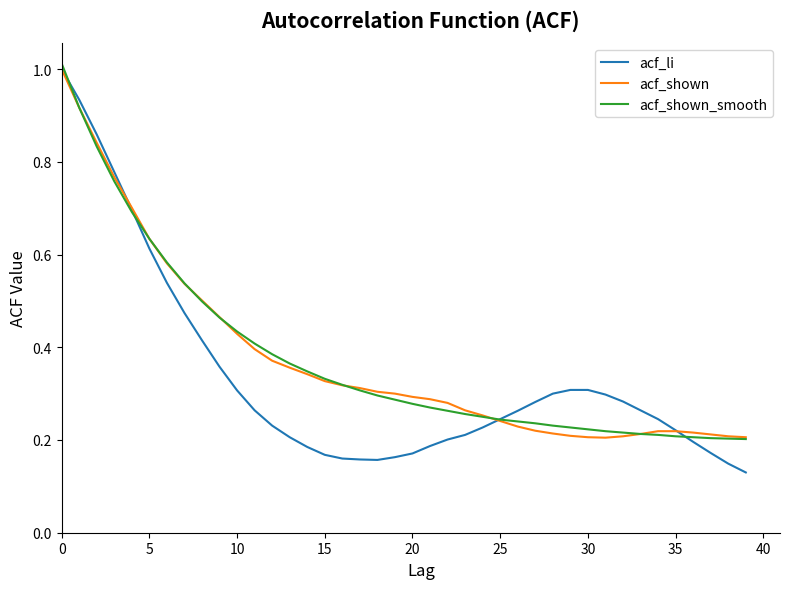

Which series has the widest spread of values?

acf_li